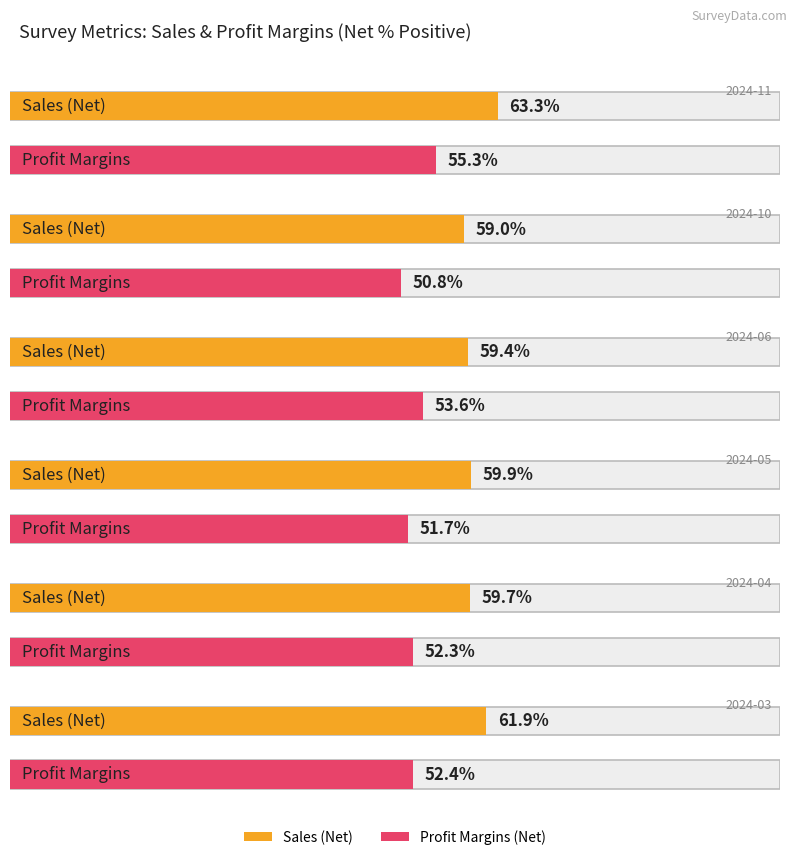

At which label does Sales first exceed 59?

2024-11